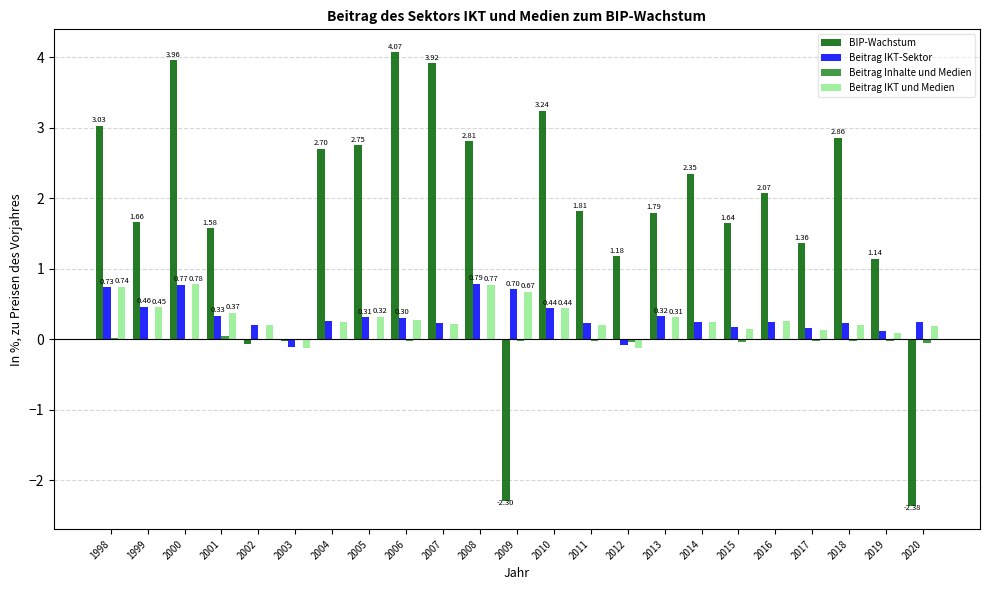

Between 2000 and 2014, which series saw the biggest shift?

BIP-Wachstum